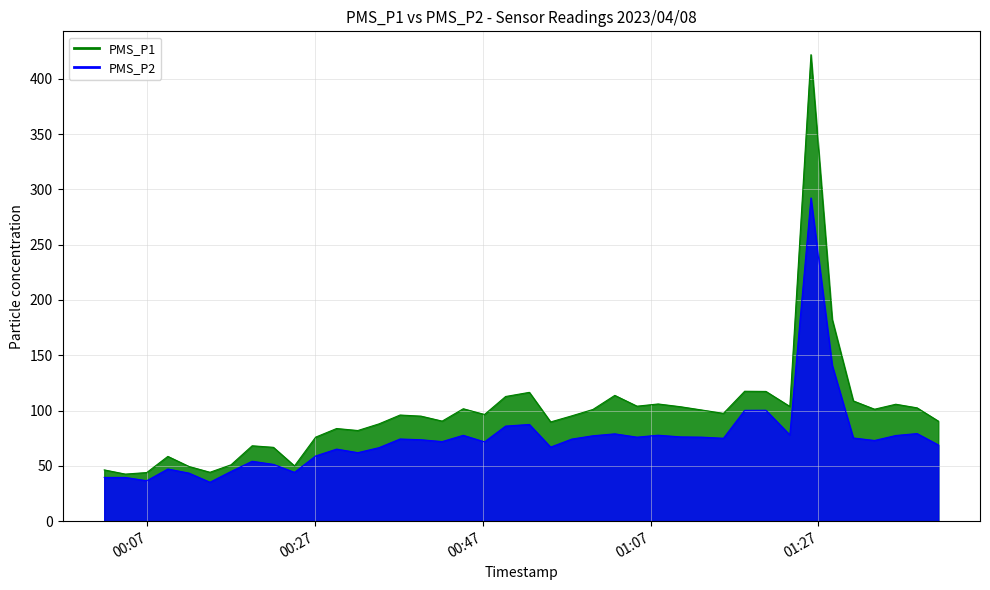

Which series has the largest total across all categories?

PMS_P1